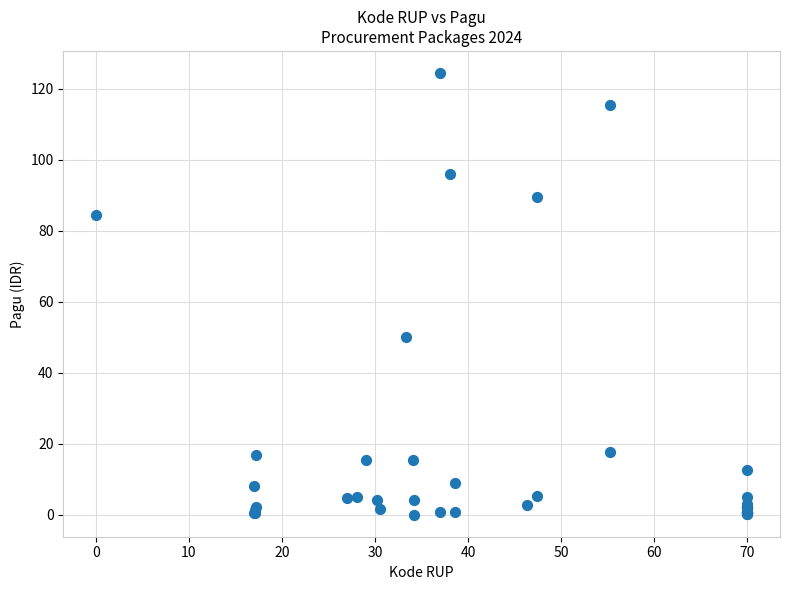

What Y value in the scatter plot is closest to 62?

50.0